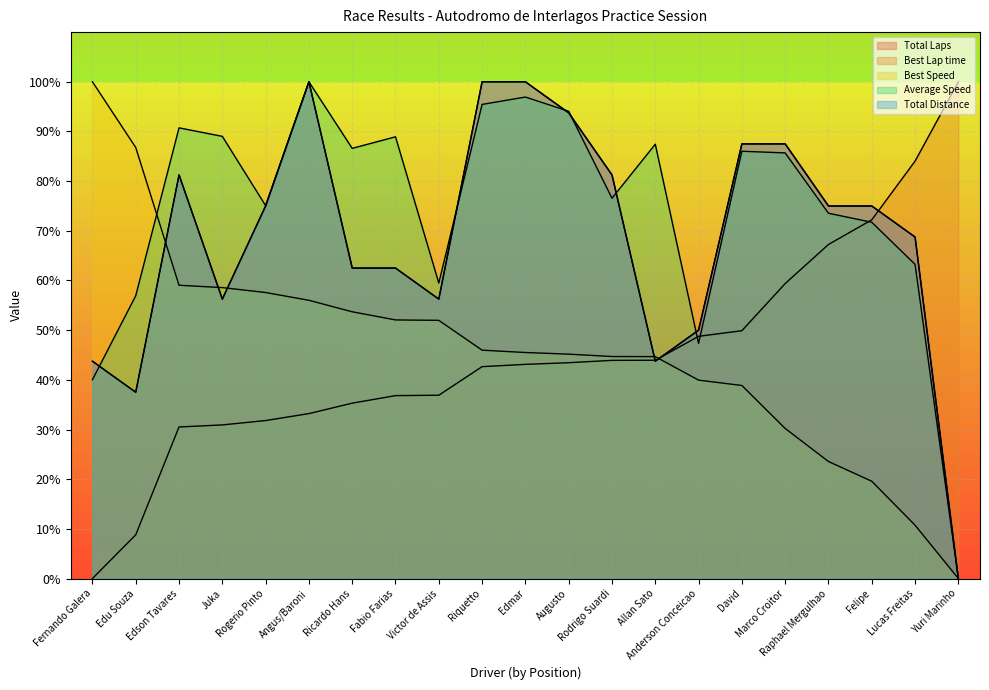

True or false: Total Distance and Total Laps intersect in this chart.

False